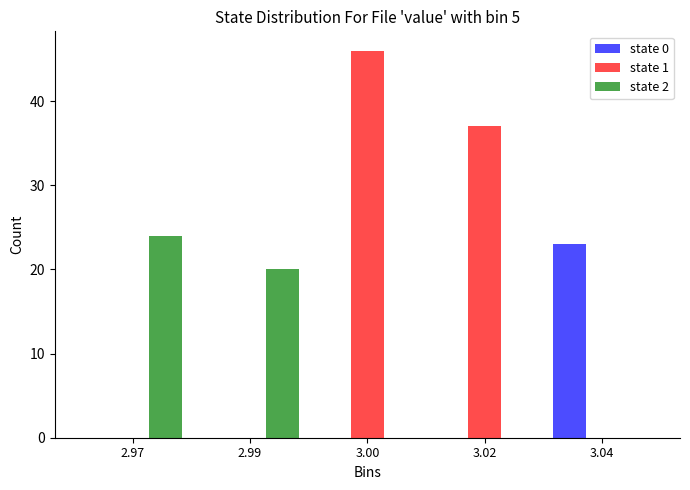

Reading left to right, what are all the values shown in this chart?

state 0: 2.97=0	2.99=0	3.00=0	3.02=0	3.04=23
state 1: 2.97=0	2.99=0	3.00=46	3.02=37	3.04=0
state 2: 2.97=24	2.99=20	3.00=0	3.02=0	3.04=0